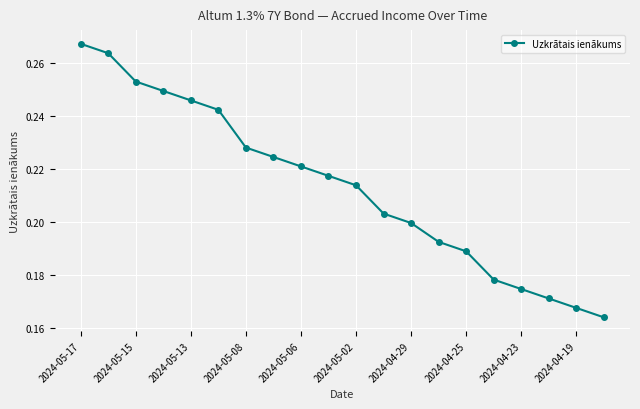

True or false: there are more than 0 points higher than both neighbors.

False